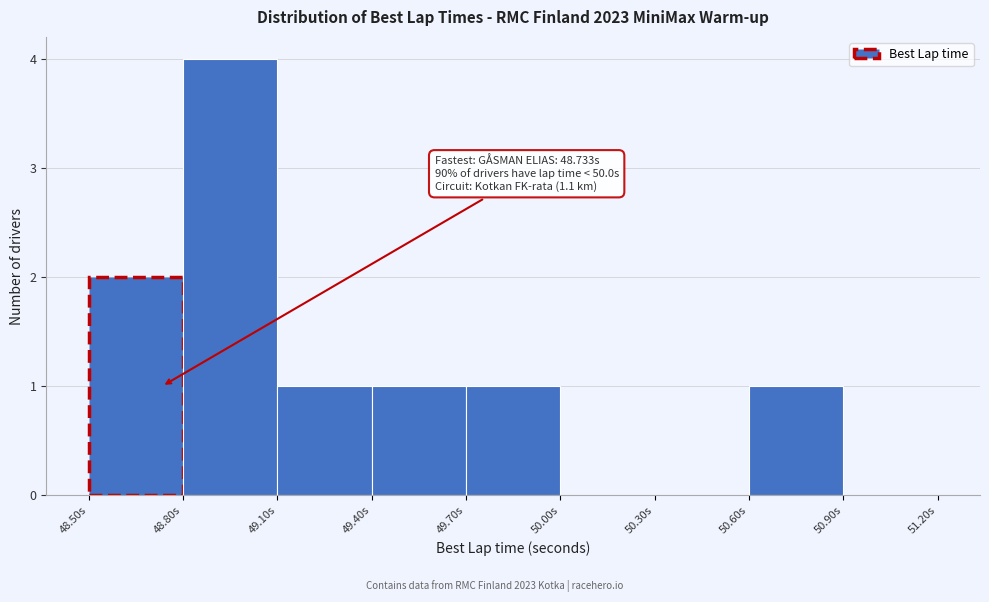

Over which range of the x-axis is the bar tallest?

48.8 to 49.1